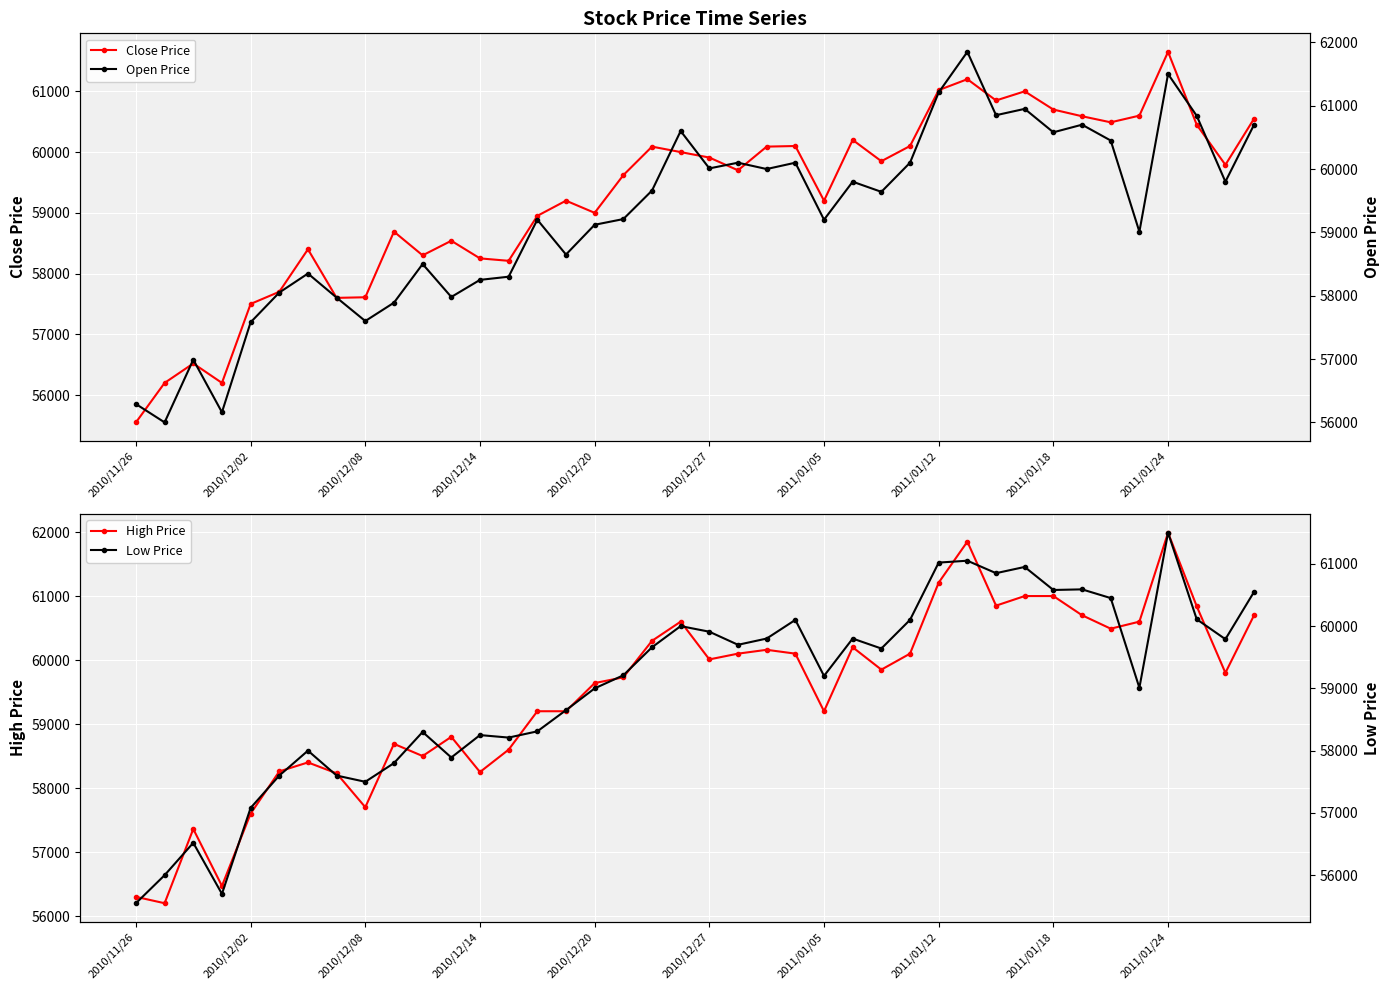

What is the minimum value for Close Price?

55550